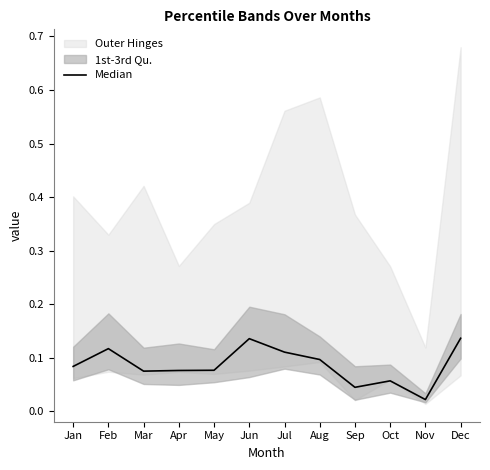

Reading right to left, list all the values displayed in this chart.

0.1	0.0	0.1	0.0	0.1	0.1	0.1	0.1	0.1	0.1	0.1	0.1